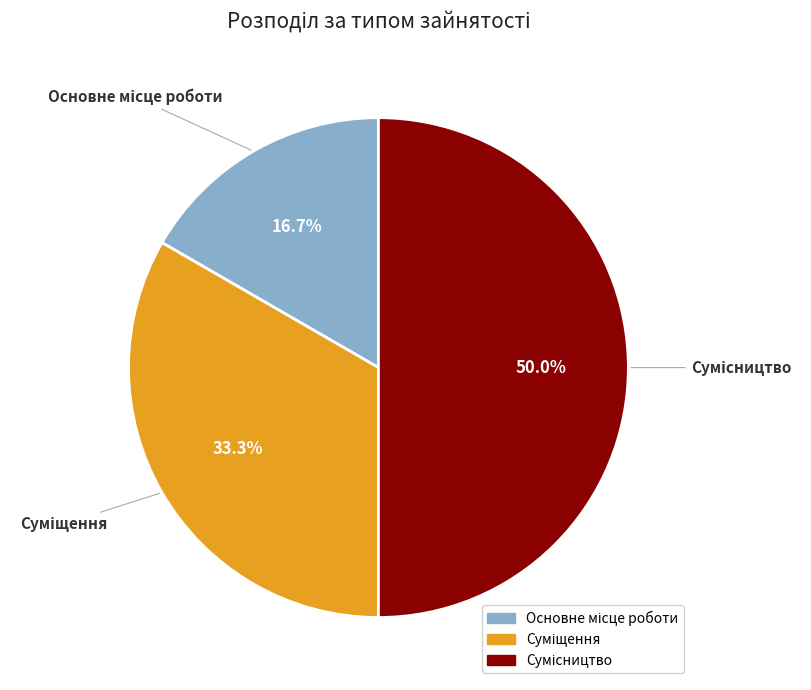

Count the number of slices in the pie.

3